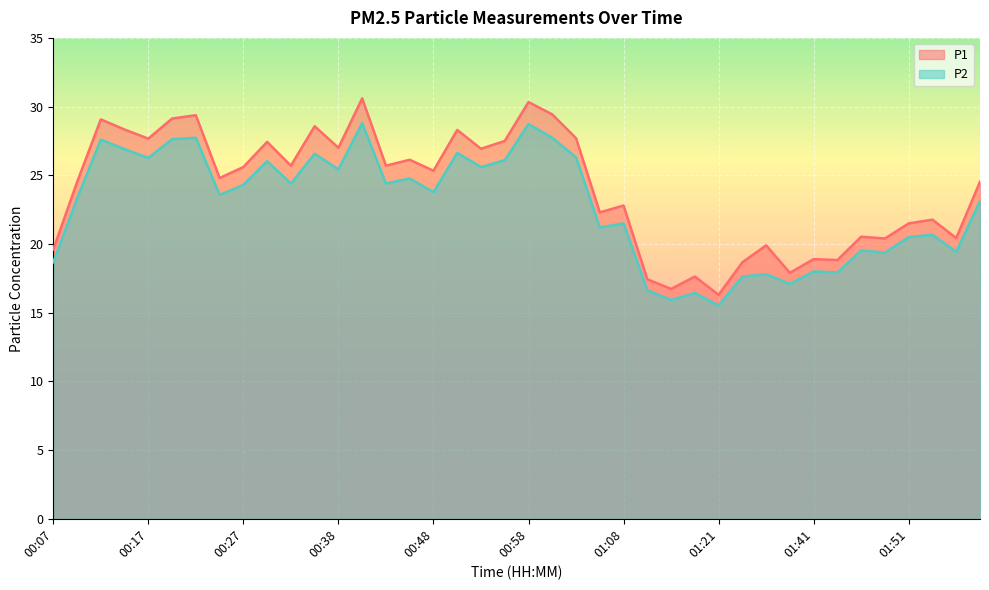

How many interior local valleys does the P1 series have?

14